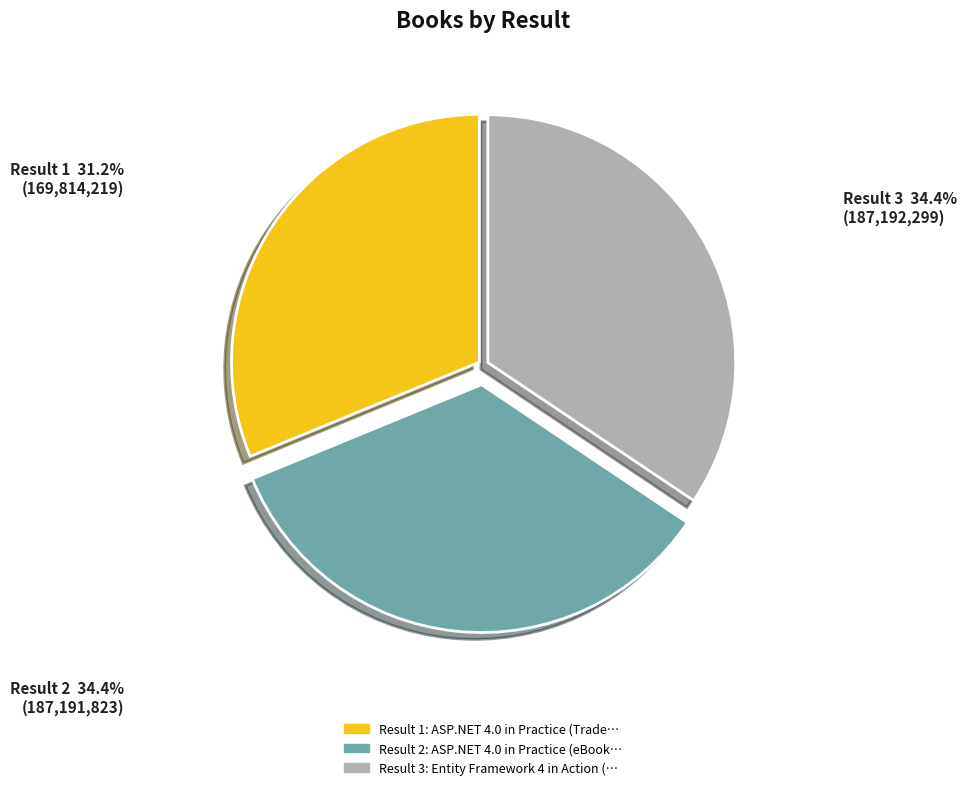

Which category has the smallest portion of the pie?

Result 1